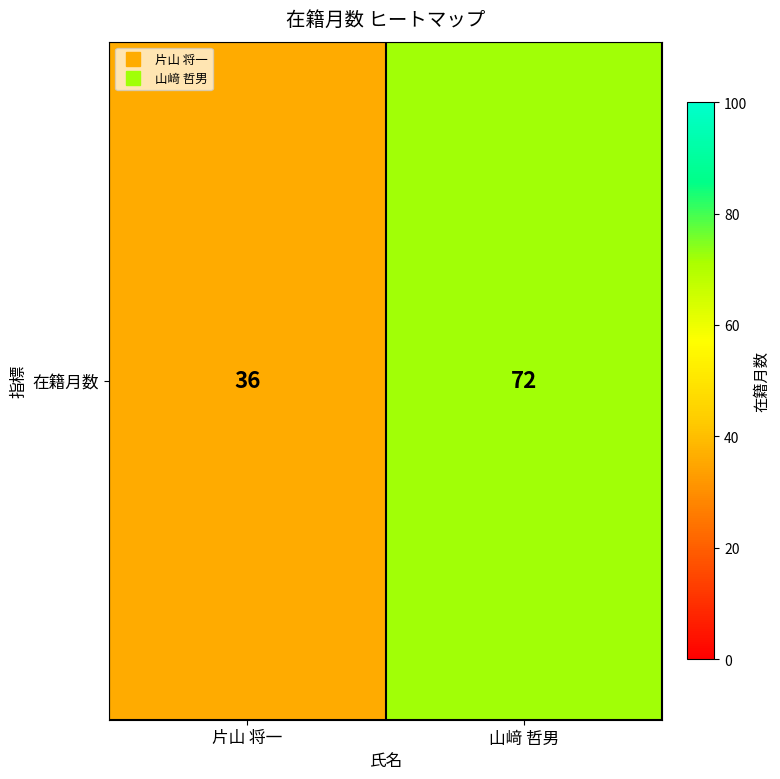

Which label corresponds to the largest value in the chart?

山﨑 哲男